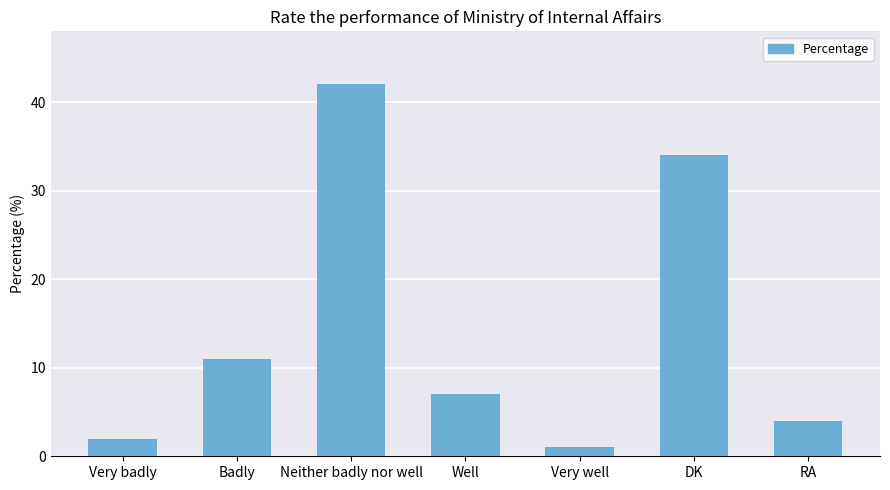

Are the bars horizontal?

No